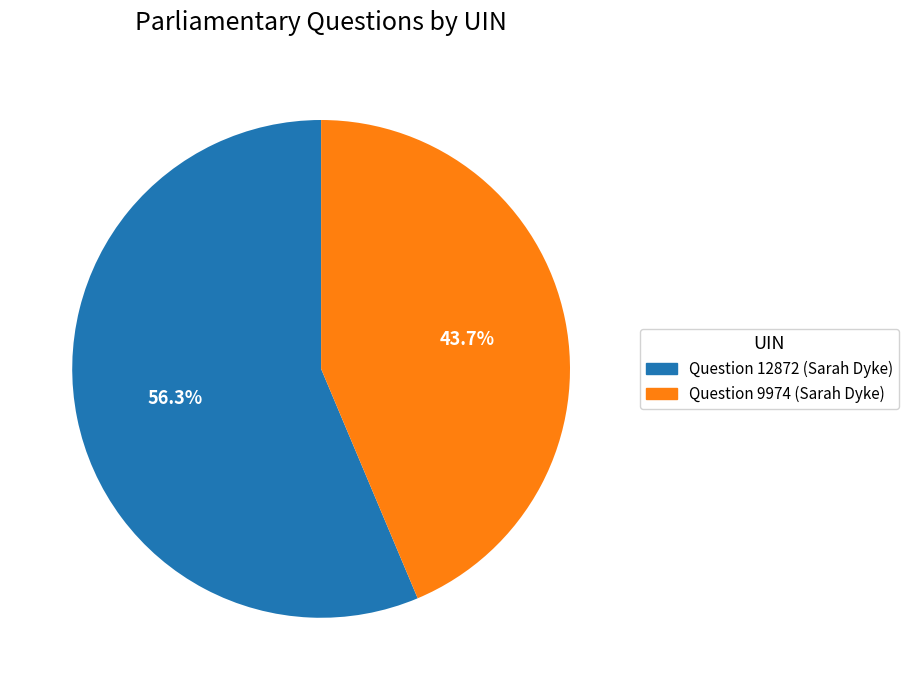

What is the majority slice?

Question 12872 (Sarah Dyke)